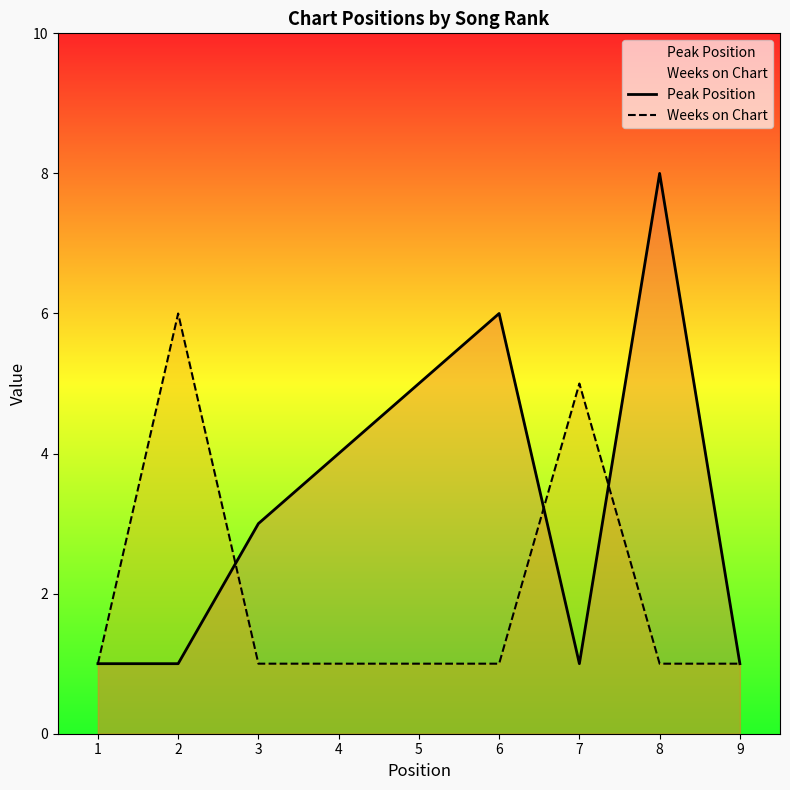

The Weeks on Chart series shows 1 at 7. True or false?

False